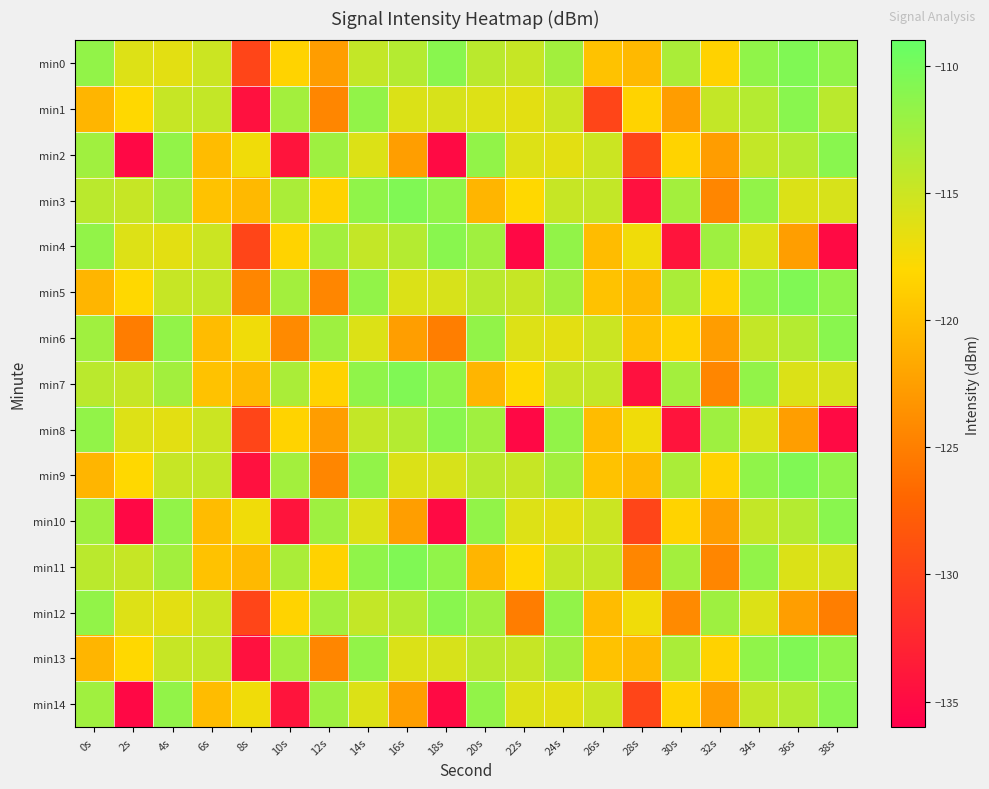

Between 26s and 2s, which is larger?

2s